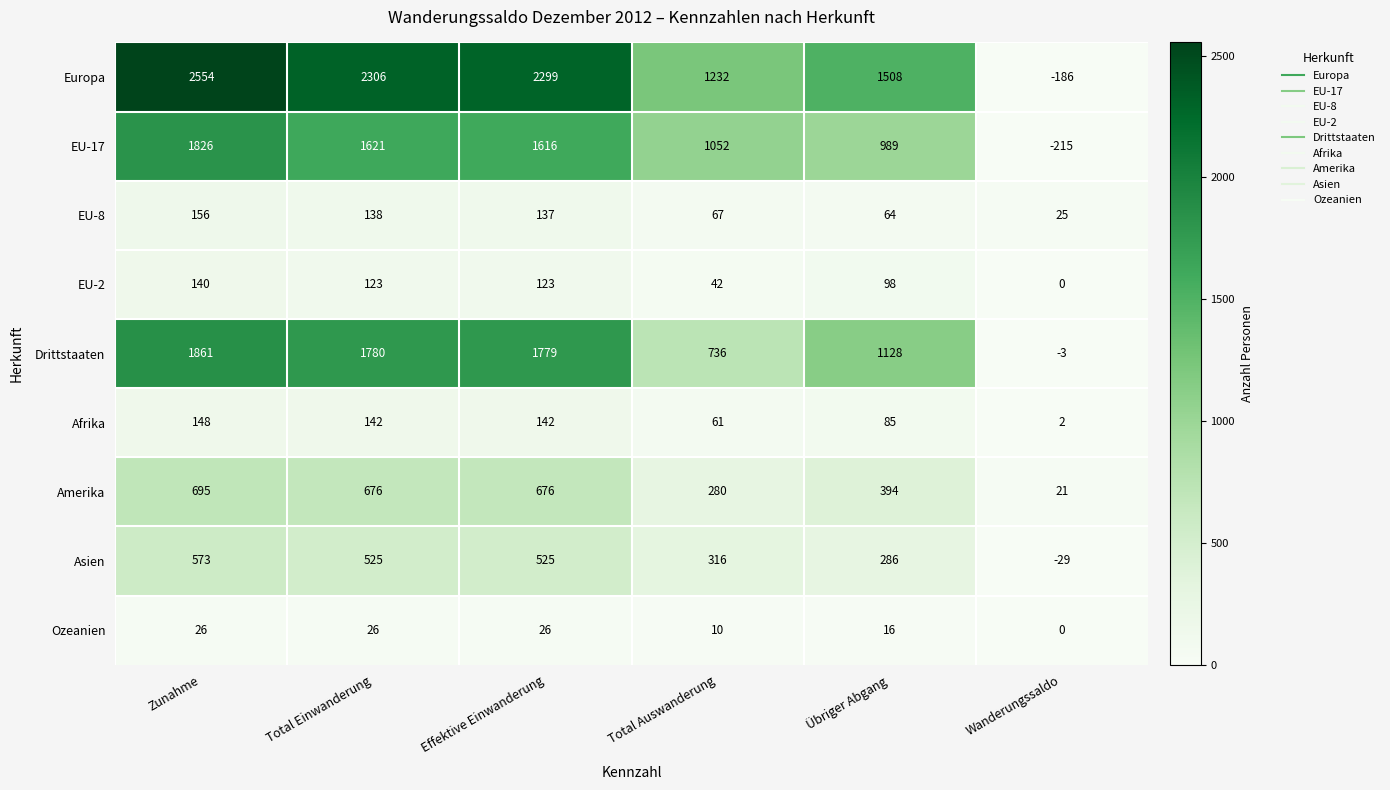

At which label is EU-2 closest to 70?

Total Auswanderung